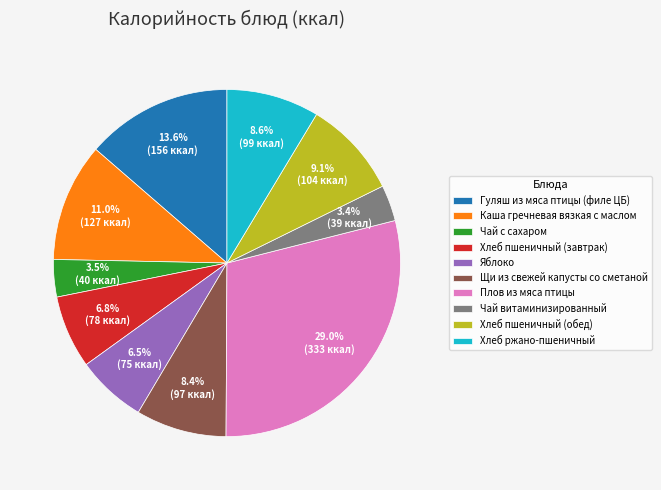

How many segments does this pie chart have?

10